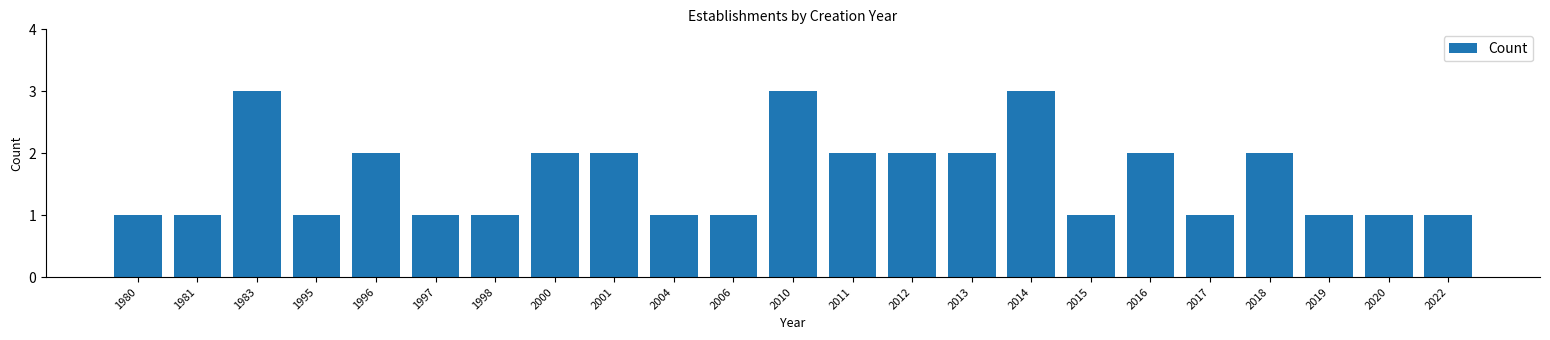

Reading left to right, transcribe all the data shown in this chart.

1	1	3	1	2	1	1	2	2	1	1	3	2	2	2	3	1	2	1	2	1	1	1